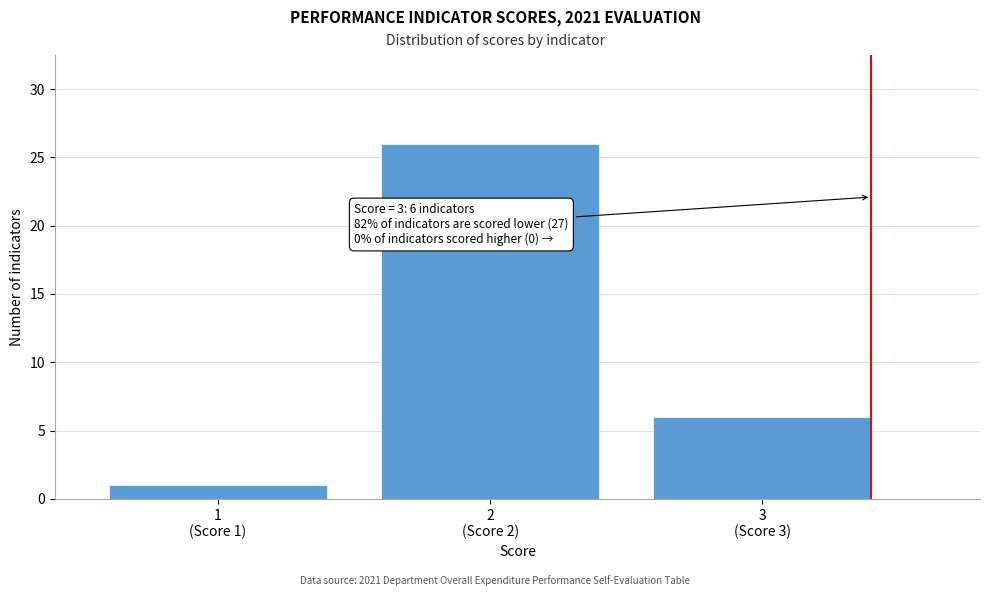

Reading left to right, what are all the values shown in this chart?

1	26	6